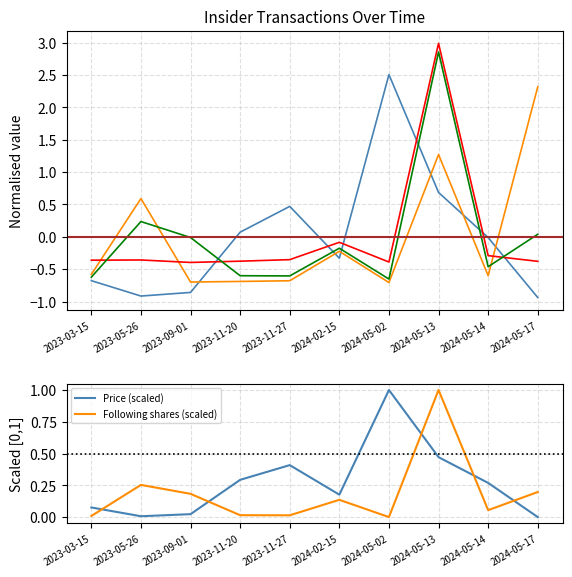

What is the label of the 5th point from the left?

2023-11-27